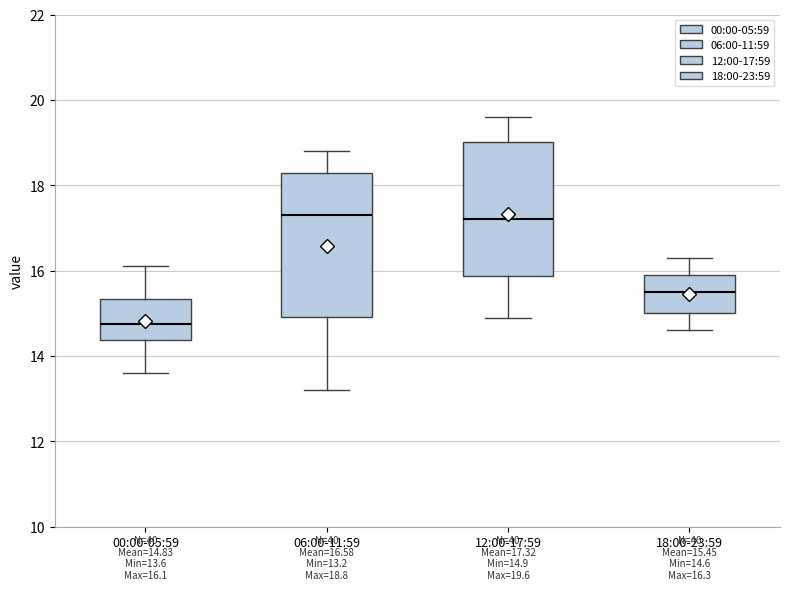

Which box has the lowest median line?

00:00-05:59